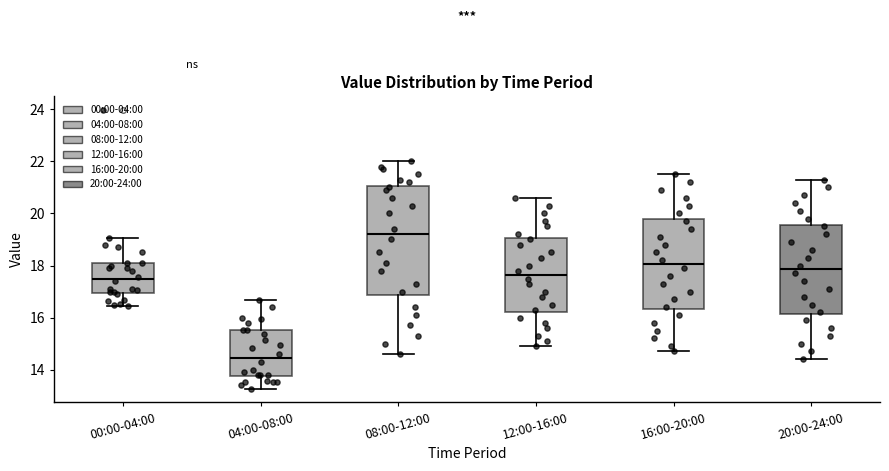

Reading left to right, read every box against the y-axis: the position of its median line, the range the box covers, and the ends of its whiskers. The values are not printed on the chart, so give them approximately, as read against the axis.

00:00-04:00: median 17.4, box 17.0 to 18.2, whiskers 16.4 to 19.0
04:00-08:00: median 14.4, box 13.8 to 15.6, whiskers 13.2 to 16.6
08:00-12:00: median 19.2, box 16.8 to 21.0, whiskers 14.6 to 22.0
12:00-16:00: median 17.6, box 16.2 to 19.0, whiskers 15.0 to 20.6
16:00-20:00: median 18.0, box 16.4 to 19.8, whiskers 14.8 to 21.6
20:00-24:00: median 17.8, box 16.2 to 19.6, whiskers 14.4 to 21.4